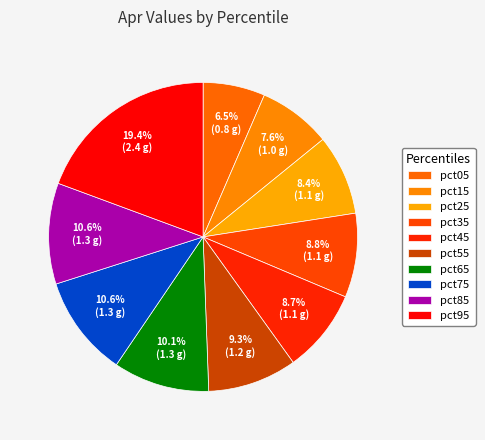

How many segments does this pie chart have?

10